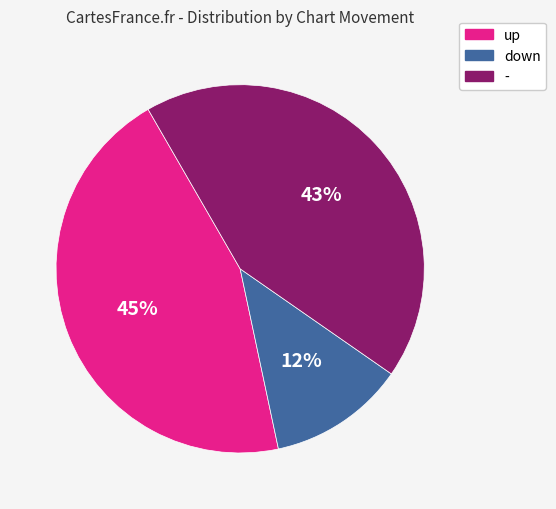

Is there any slice that represents more than half of the pie?

No